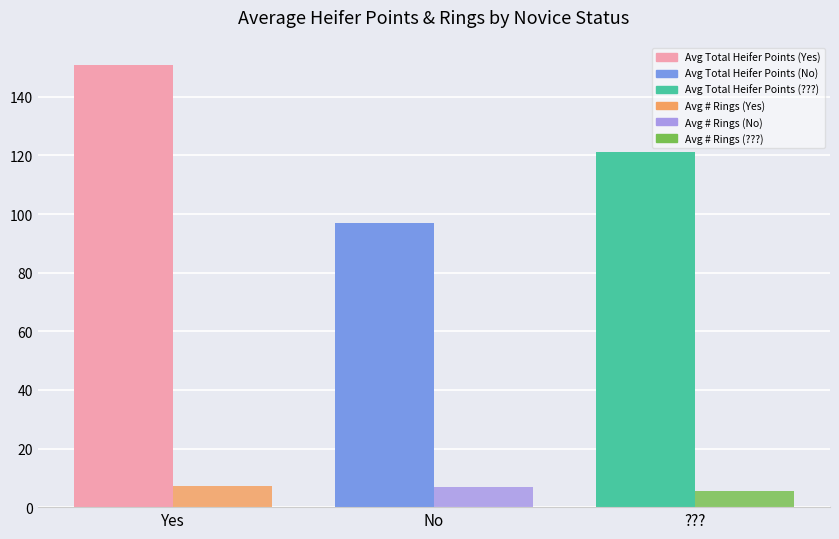

What is the difference between the highest and lowest values at Yes?

143.9